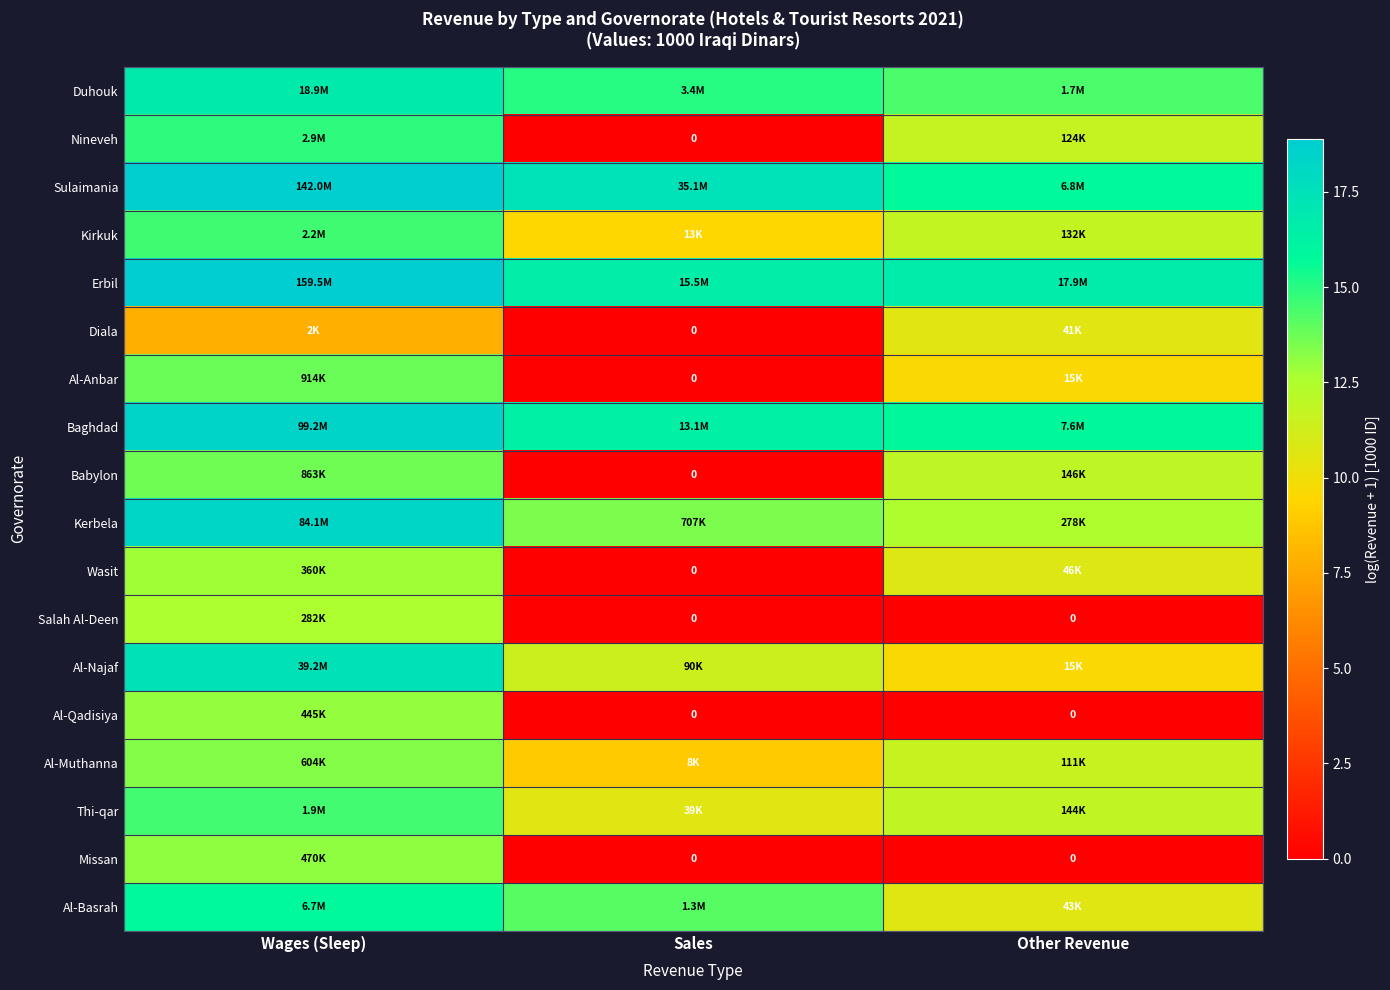

Rank the series by their maximum value, from lowest to highest.

Diala, Salah Al-Deen, Wasit, Al-Qadisiya, Missan, Al-Muthanna, Babylon, Al-Anbar, Thi-qar, Kirkuk, Nineveh, Al-Basrah, Duhouk, Al-Najaf, Kerbela, Baghdad, Sulaimania, Erbil